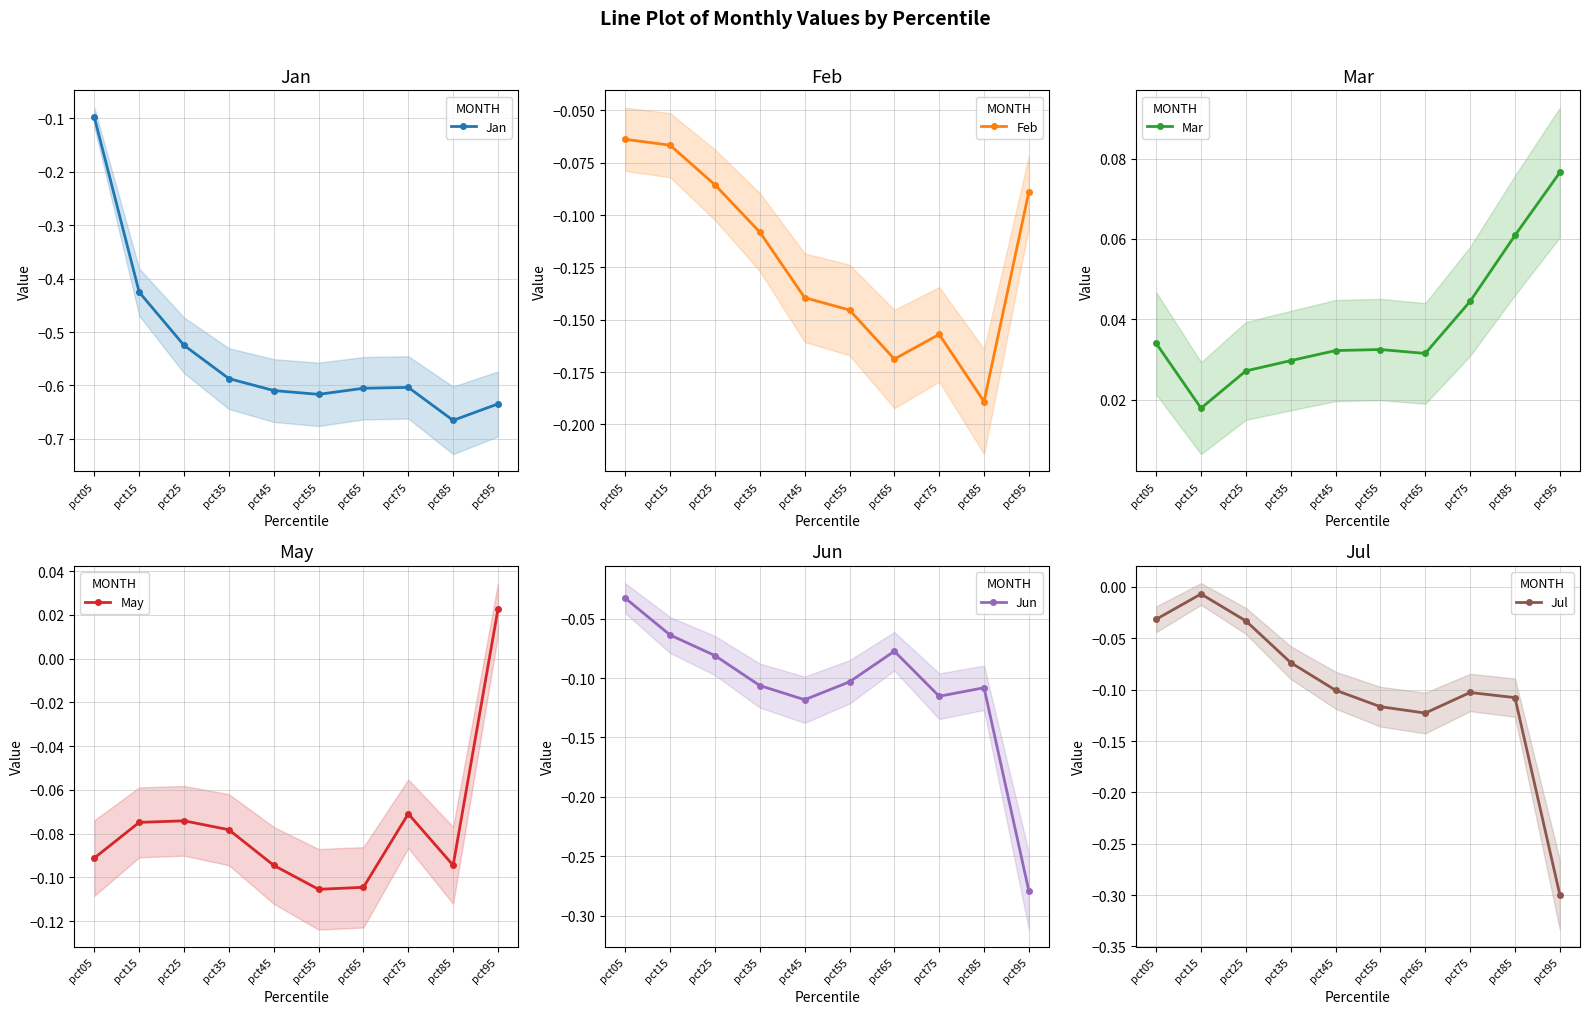

At which category is the sum across all series the highest?

pct05